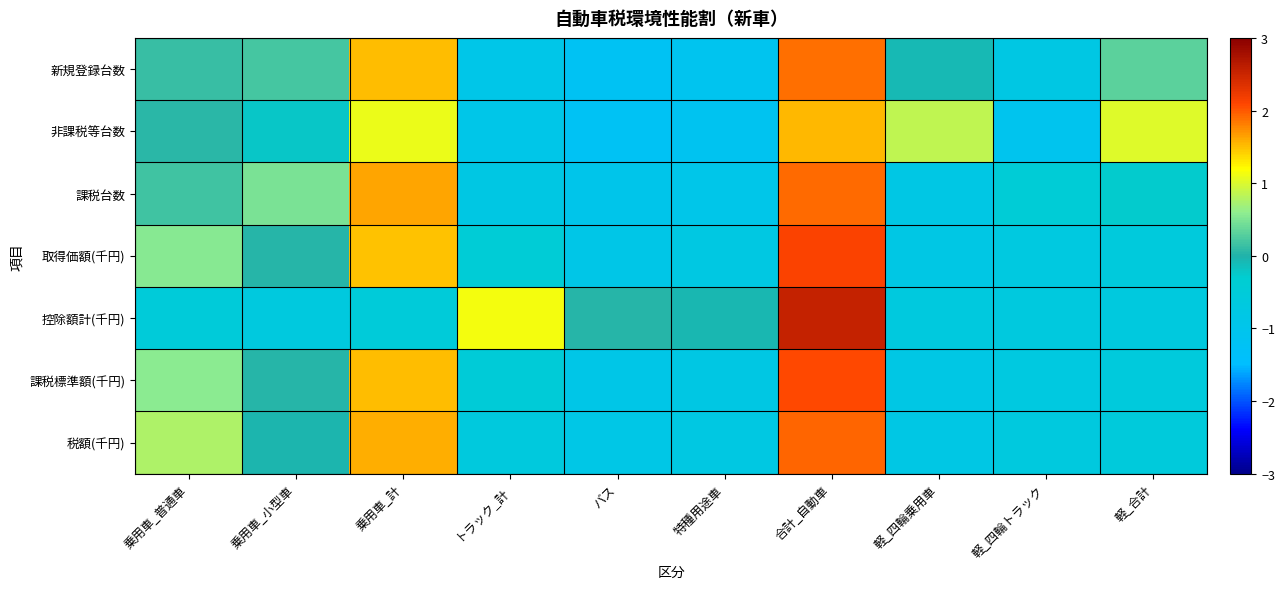

At which category is the sum across all series the highest?

合計_自動車